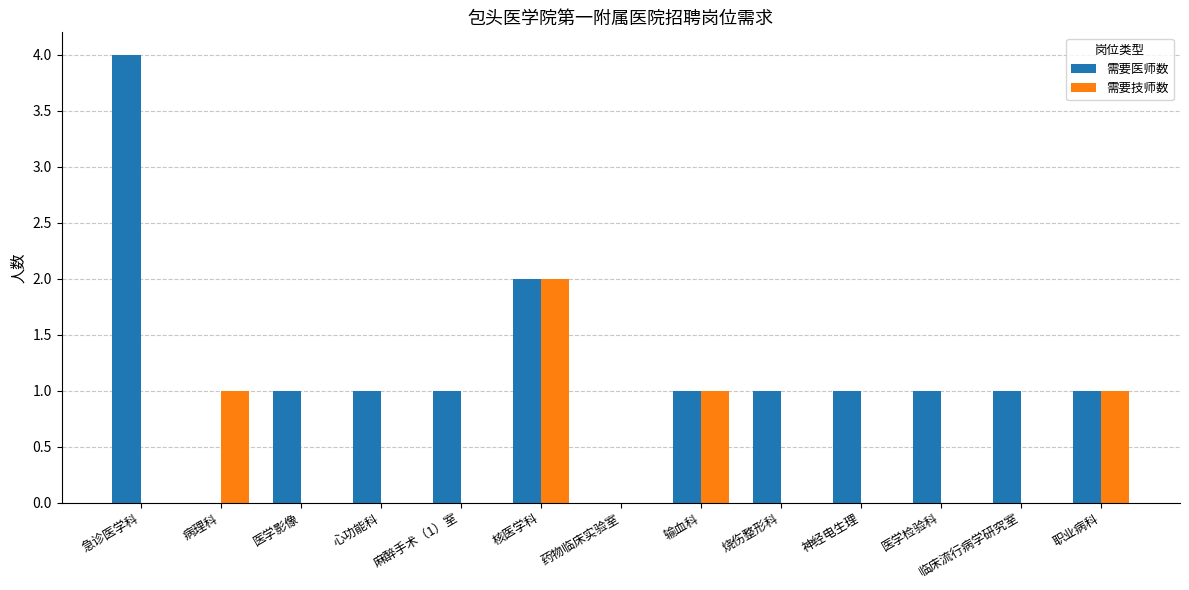

True or false: 需要技师数 has a value of 1 at 急诊医学科.

False